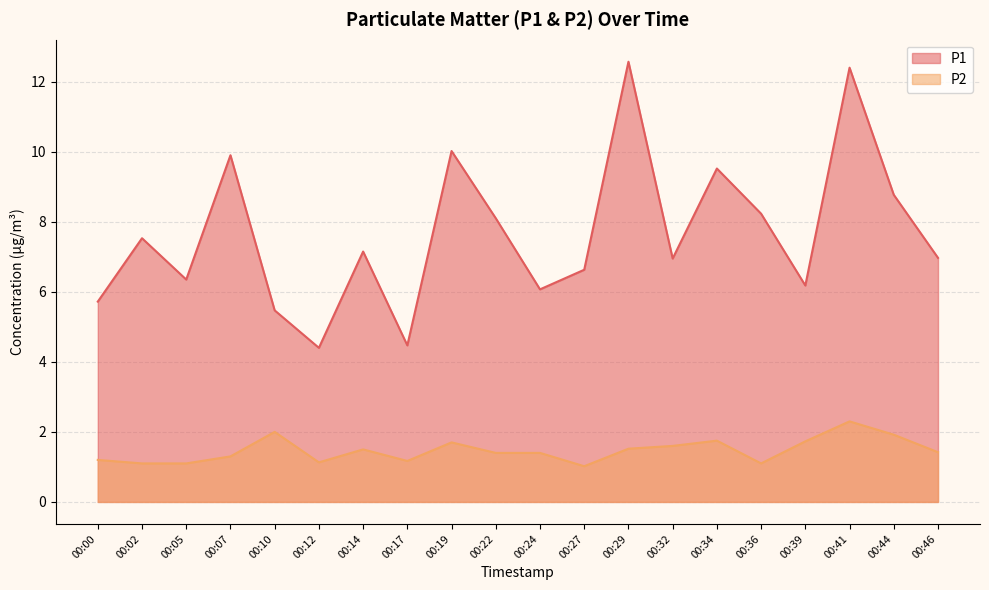

At which category does the chart reach its minimum across all series?

00:27